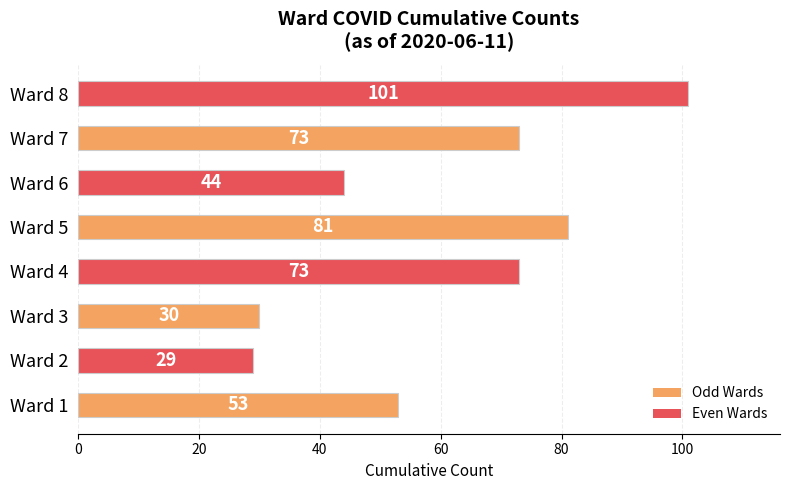

What is the difference between the values at Ward 8 and Ward 7?

28